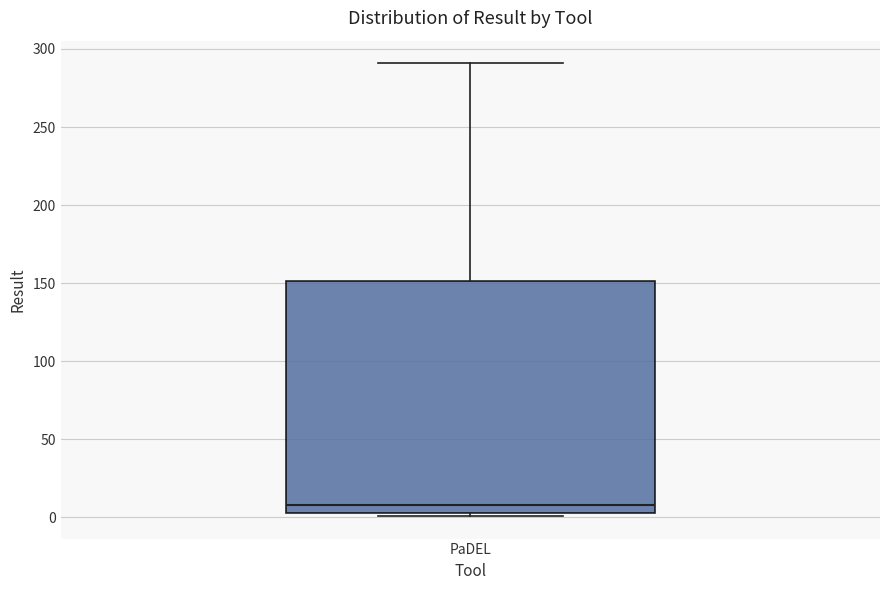

Read this box plot against the y-axis: the position of the median line, the range covered by the box, and the ends of both whiskers. The values are not printed on the chart, so give them approximately, as read against the axis.

median 10, box 5 to 150, whiskers 0 to 290